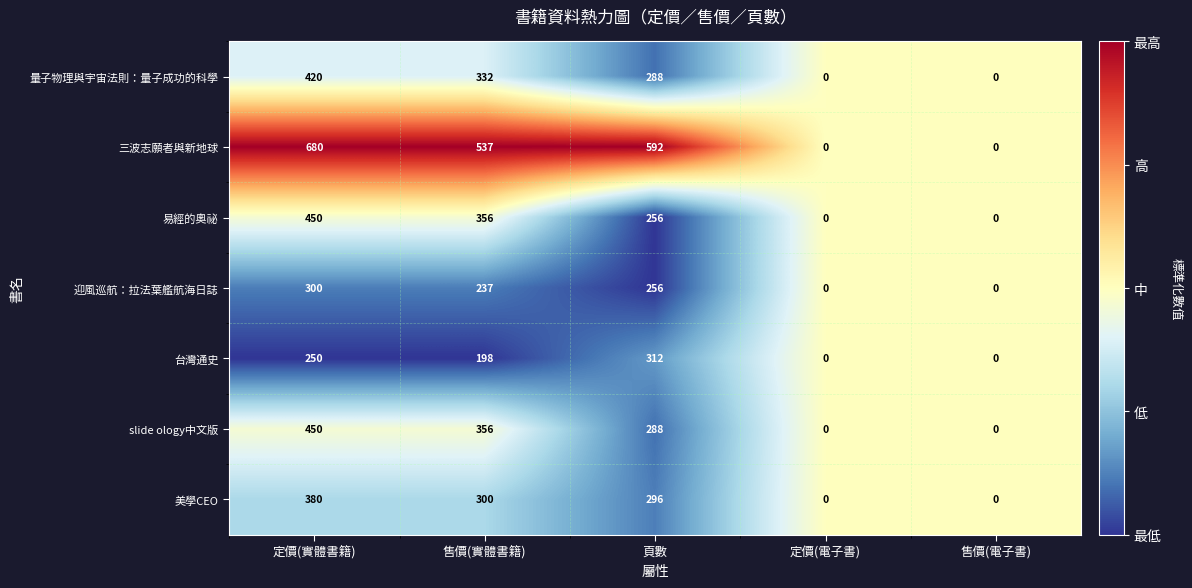

Which series has the widest spread of values?

三波志願者與新地球